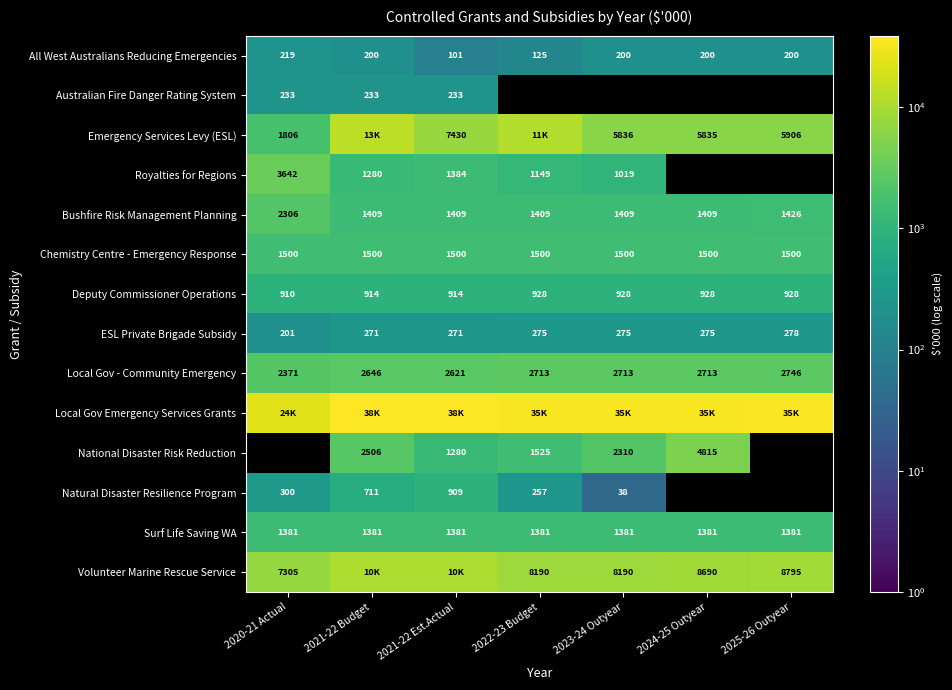

Which has a higher value, 2020-21 Actual or 2023-24 Outyear?

2020-21 Actual